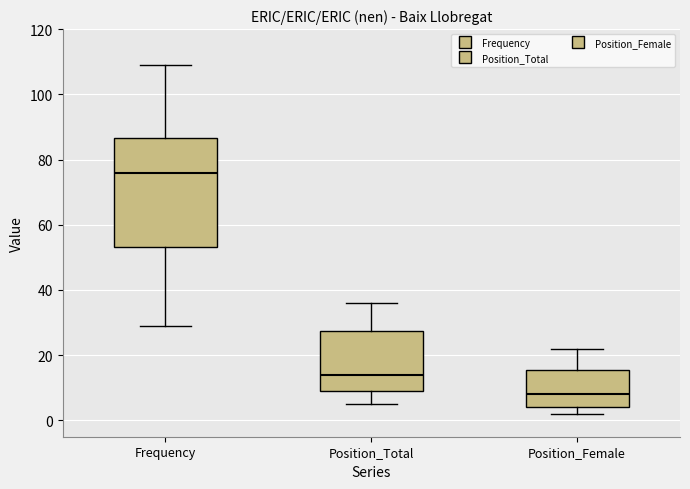

Reading left to right, read every box against the y-axis: the position of its median line, the range the box covers, and the ends of its whiskers. The values are not printed on the chart, so give them approximately, as read against the axis.

Frequency: median 76, box 54 to 86, whiskers 30 to 110
Position_Total: median 14, box 10 to 28, whiskers 6 to 36
Position_Female: median 8, box 4 to 16, whiskers 2 to 22